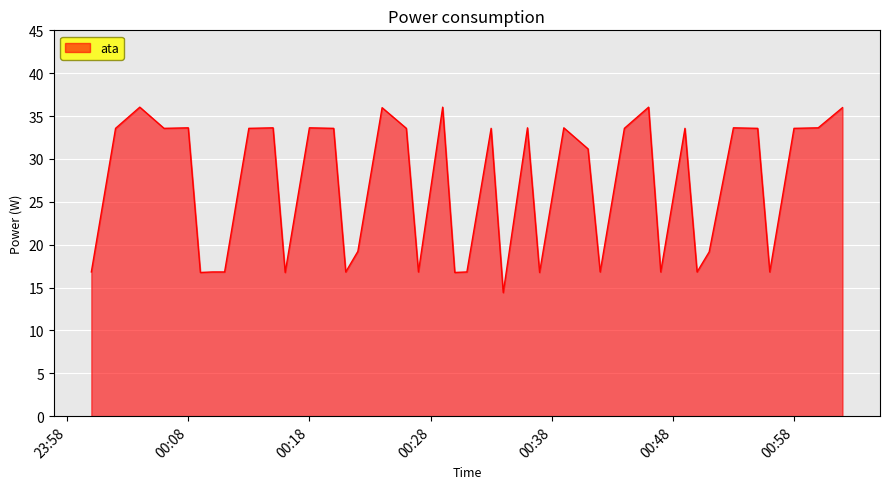

What is the maximum value shown in the chart?

36.0